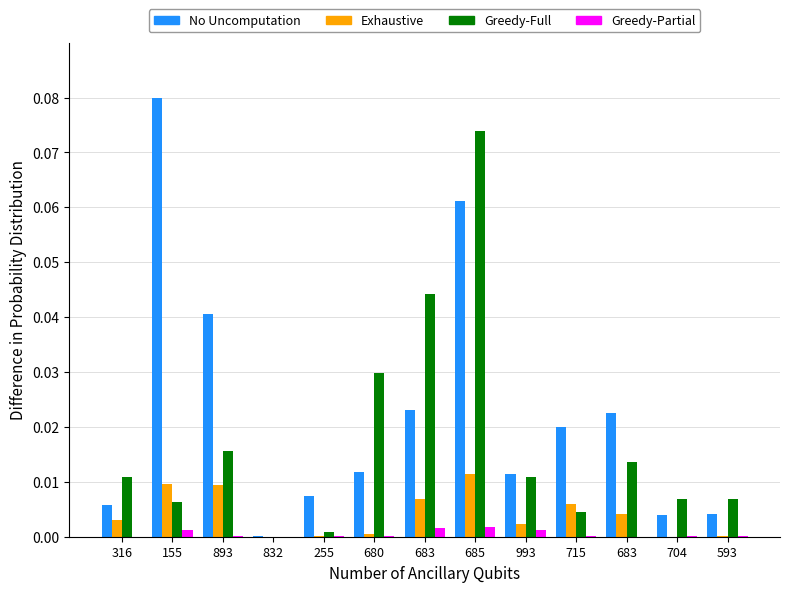

Are the bars horizontal?

No